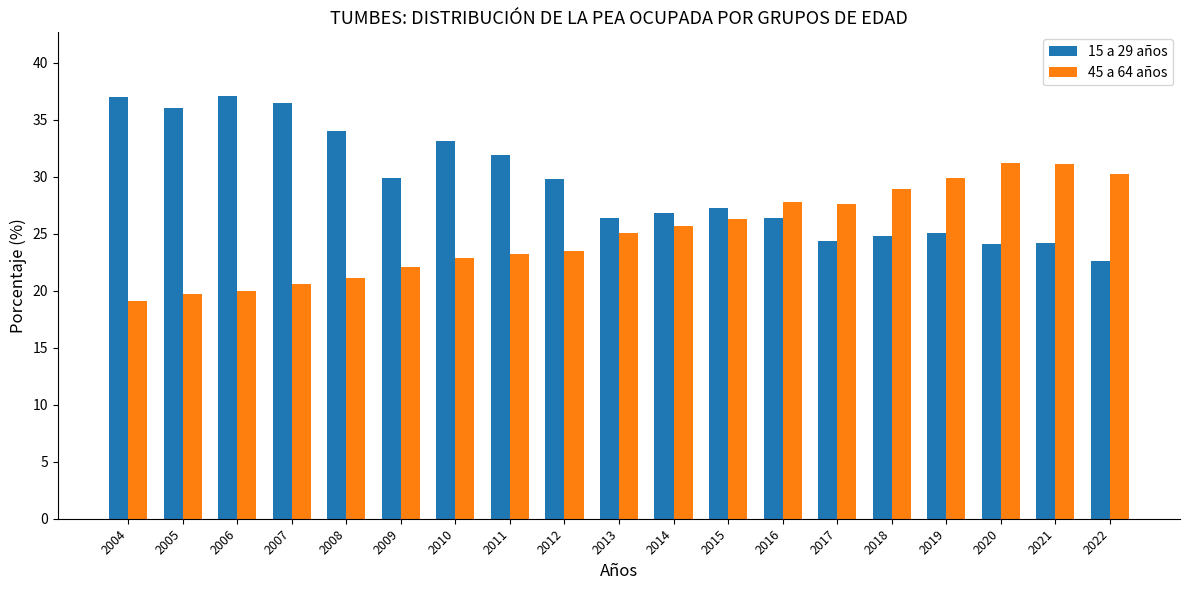

What is the value of the 45 a 64 años bar at the 3rd from the left?

20.0